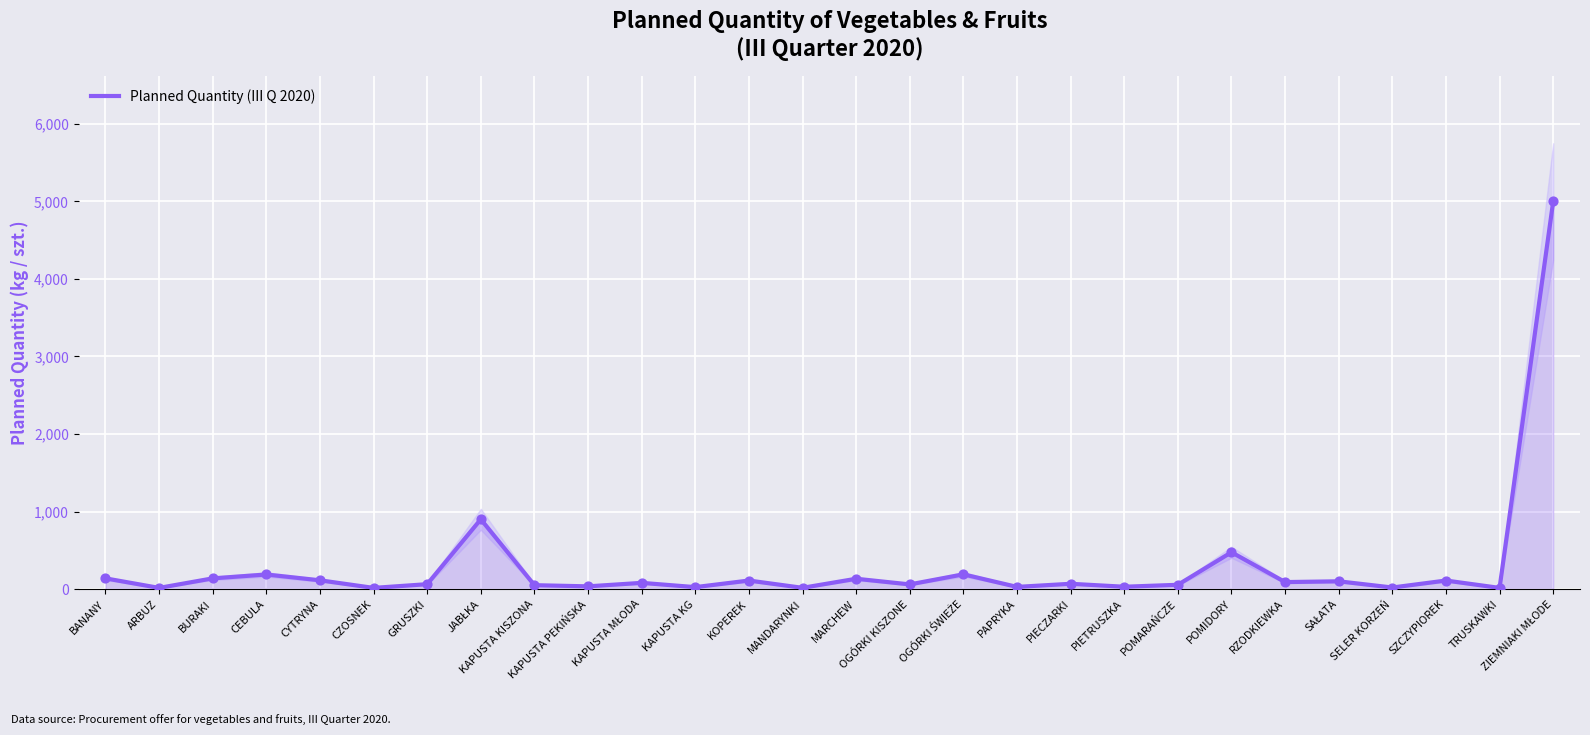

Between CEBULA and BURAKI, which is larger?

CEBULA